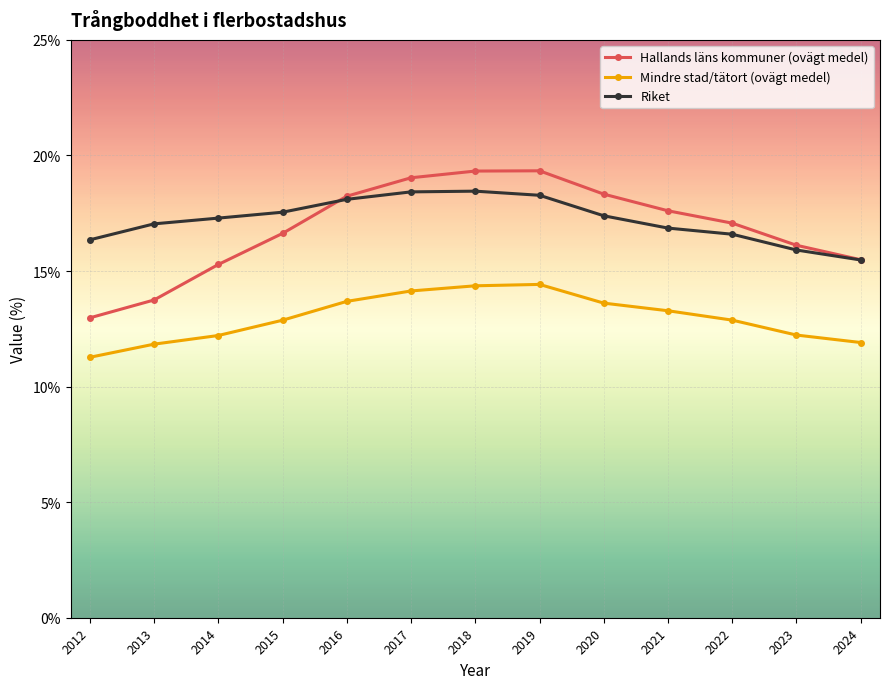

True or false: Riket has a value of 25.1 at 2014.

False